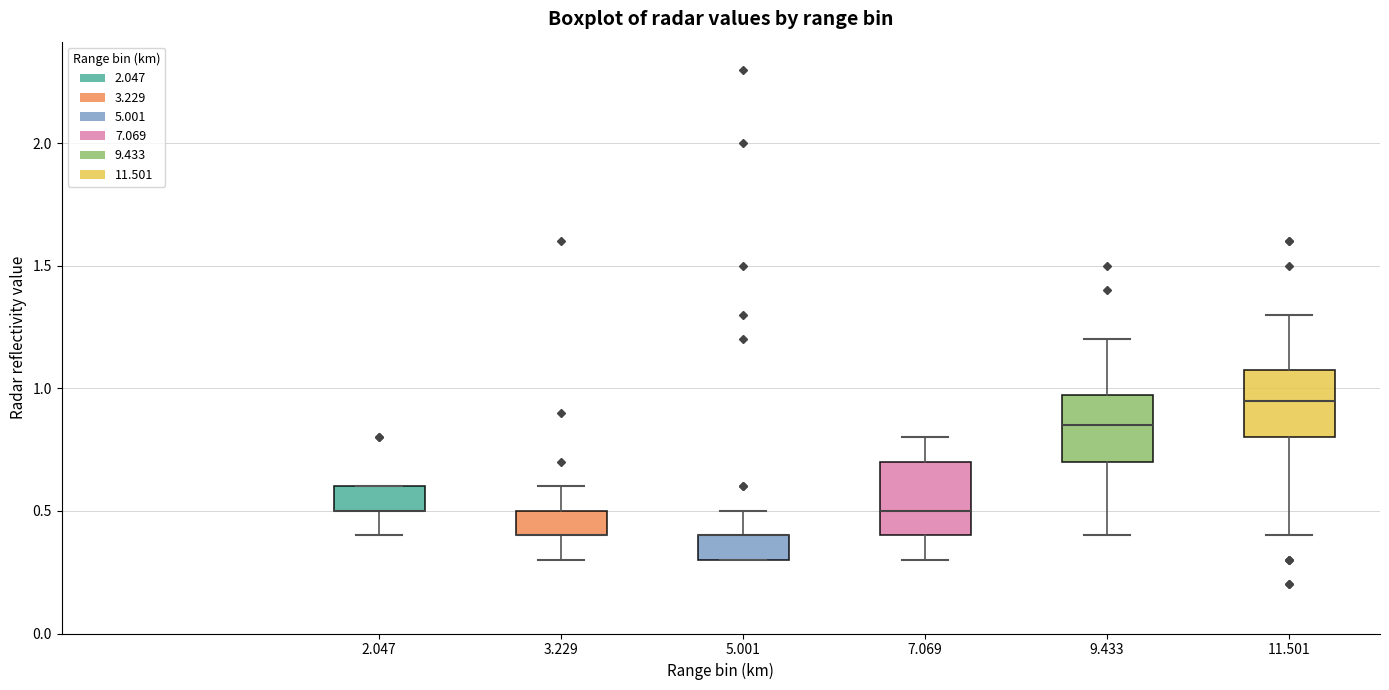

Reading left to right, read every box against the y-axis: the position of its median line, the range the box covers, and the ends of its whiskers. The values are not printed on the chart, so give them approximately, as read against the axis.

2.047: median 0.50 (drawn on the box's lower edge), box 0.50 to 0.60, whiskers 0.40 to 0.60
3.229: median 0.40 (drawn on the box's lower edge), box 0.40 to 0.50, whiskers 0.30 to 0.60
5.001: median 0.40 (drawn on the box's upper edge), box 0.30 to 0.40, whiskers 0.30 to 0.50
7.069: median 0.50, box 0.40 to 0.70, whiskers 0.30 to 0.80
9.433: median 0.85, box 0.70 to 1.00, whiskers 0.40 to 1.20
11.501: median 0.95, box 0.80 to 1.10, whiskers 0.40 to 1.30